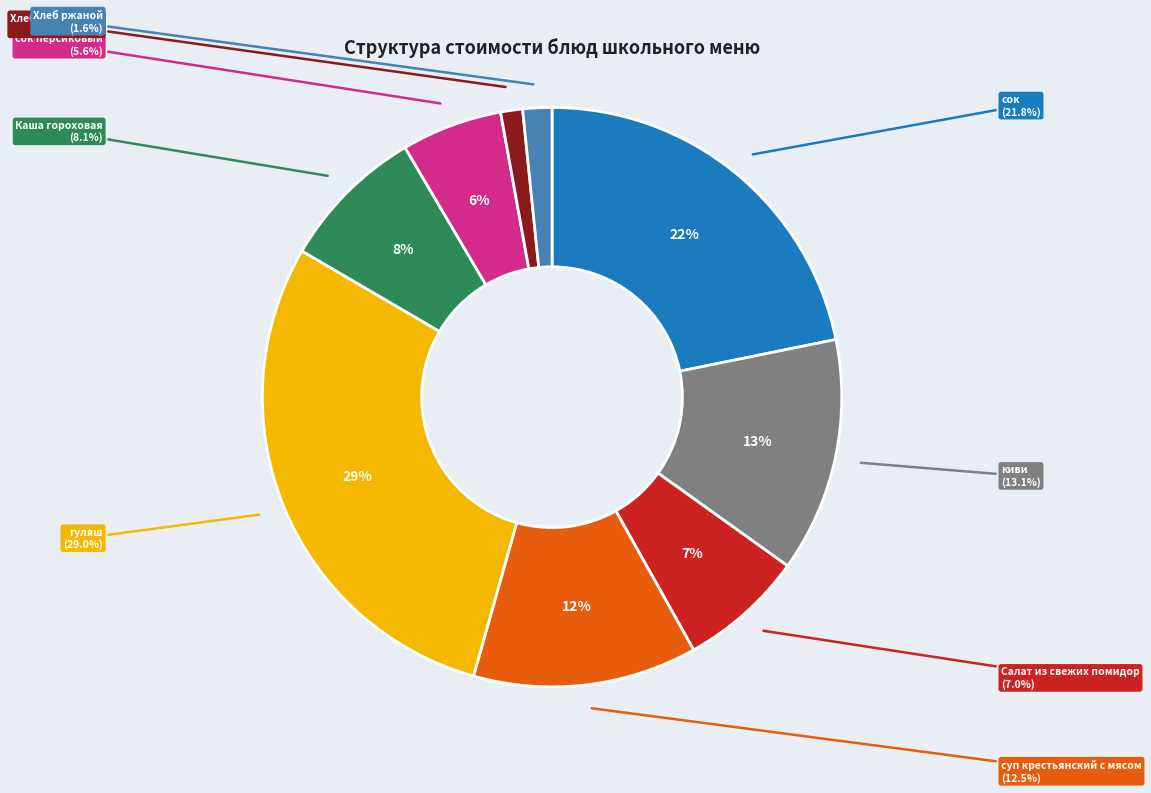

Is the sum of Хлеб ржаной and сок greater than half?

No